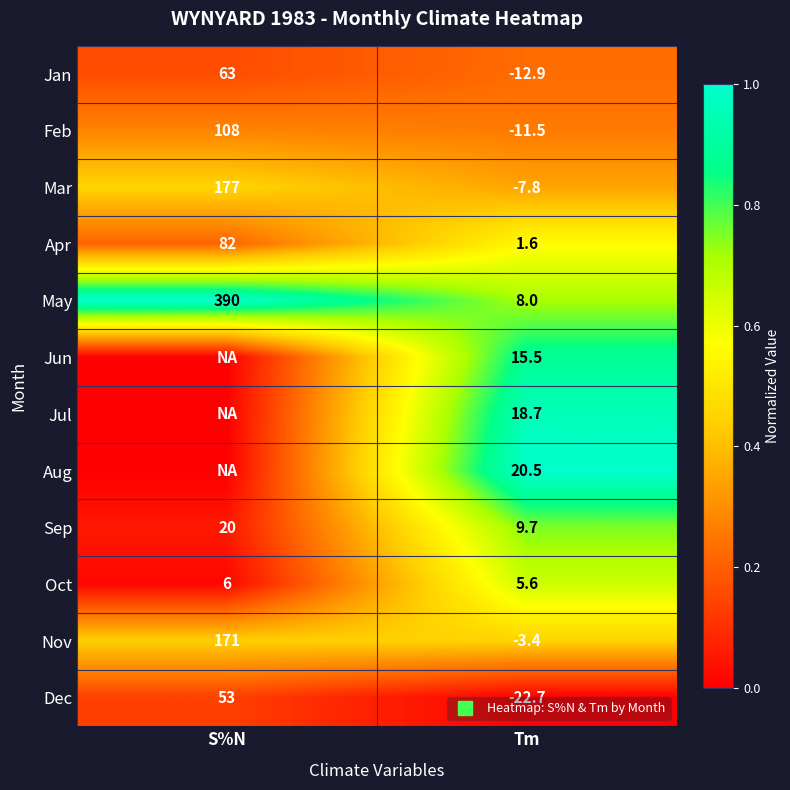

The value of Jan at S%N is 0.2. True or false?

True